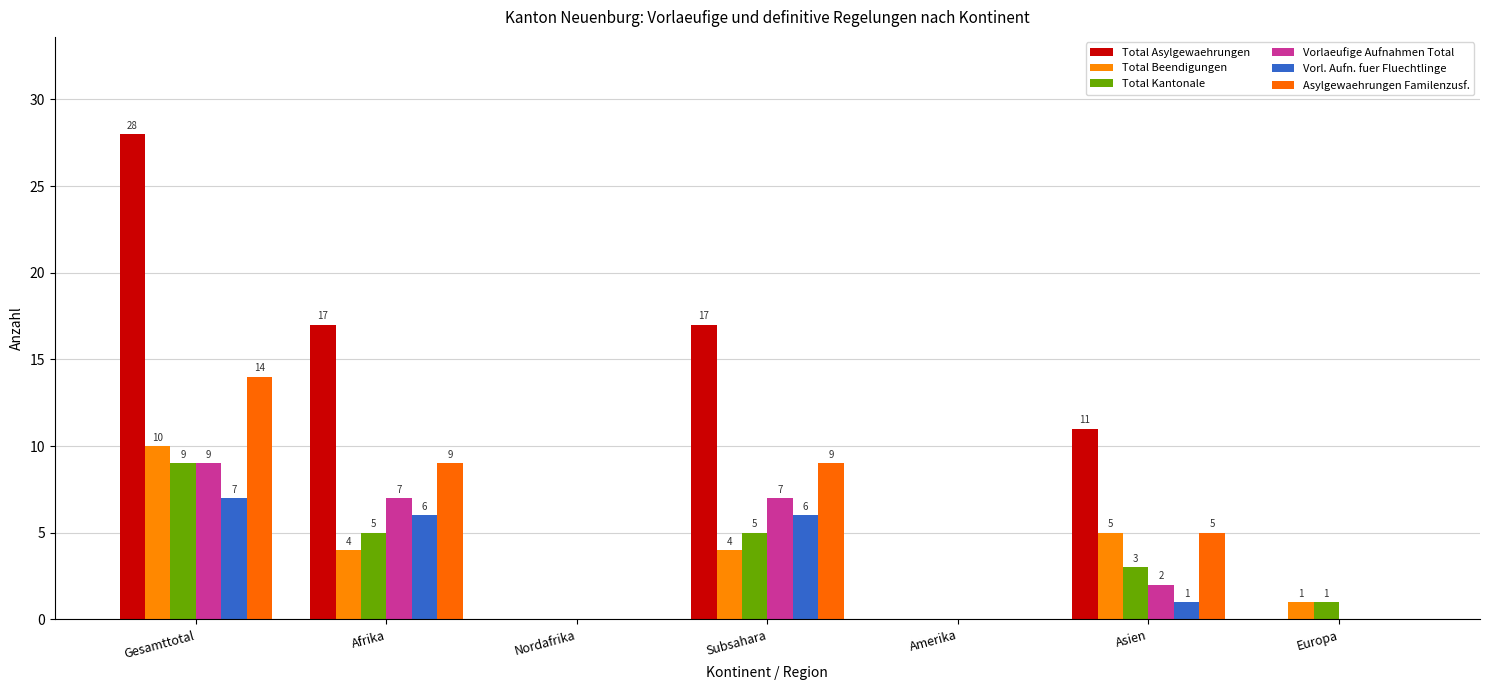

Count the number of data series in this chart.

6